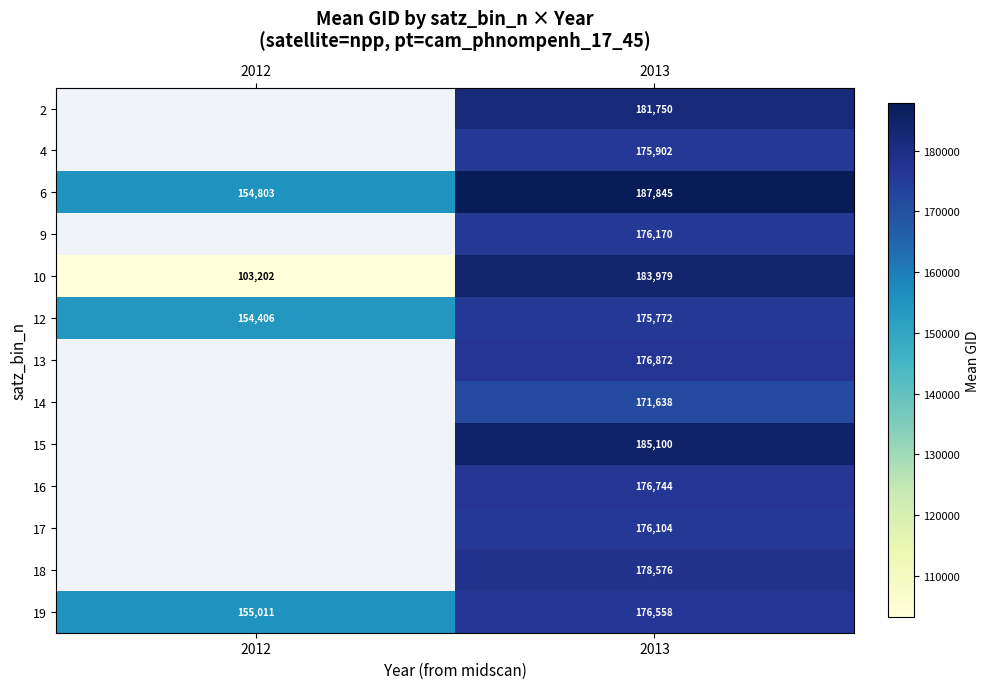

The 13 series shows 176872 at 2013. True or false?

True